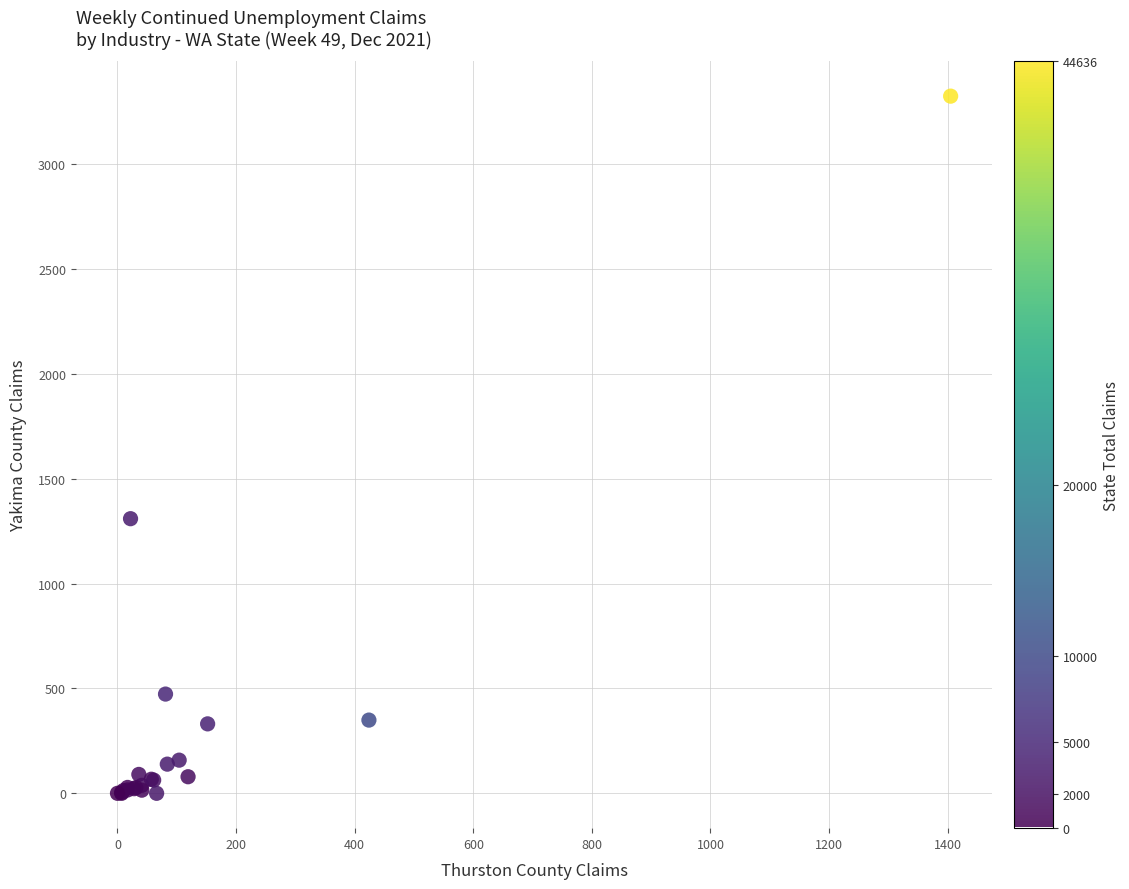

What Y value in the scatter plot is closest to 1661?

1309